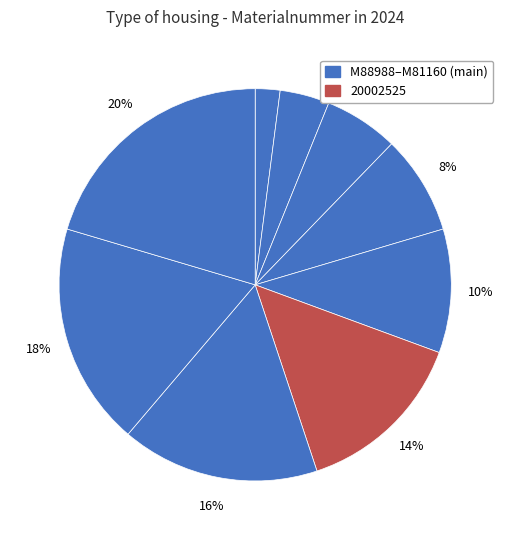

Which slice is the smallest?

M88988